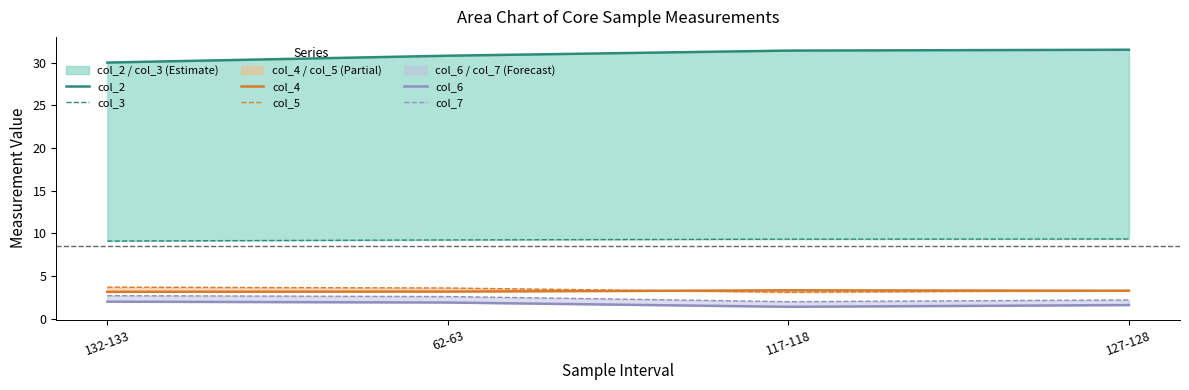

What position from the right is 127-128?

1